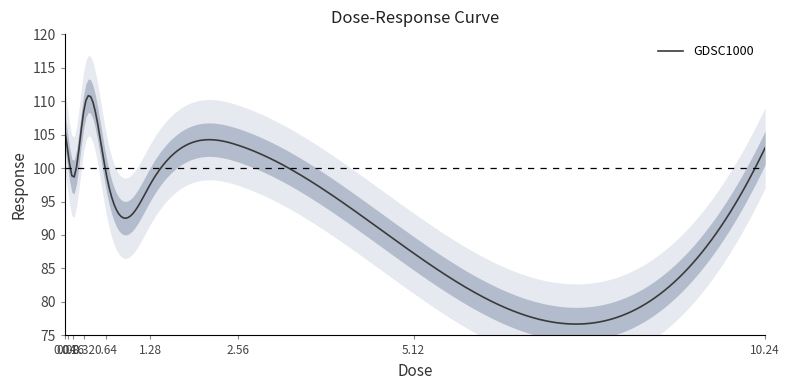

Rank the categories by value from lowest to highest.

5.12, 1.28, 0.16, 0.64, 0.08, 10.24, 2.56, 0.04, 0.32